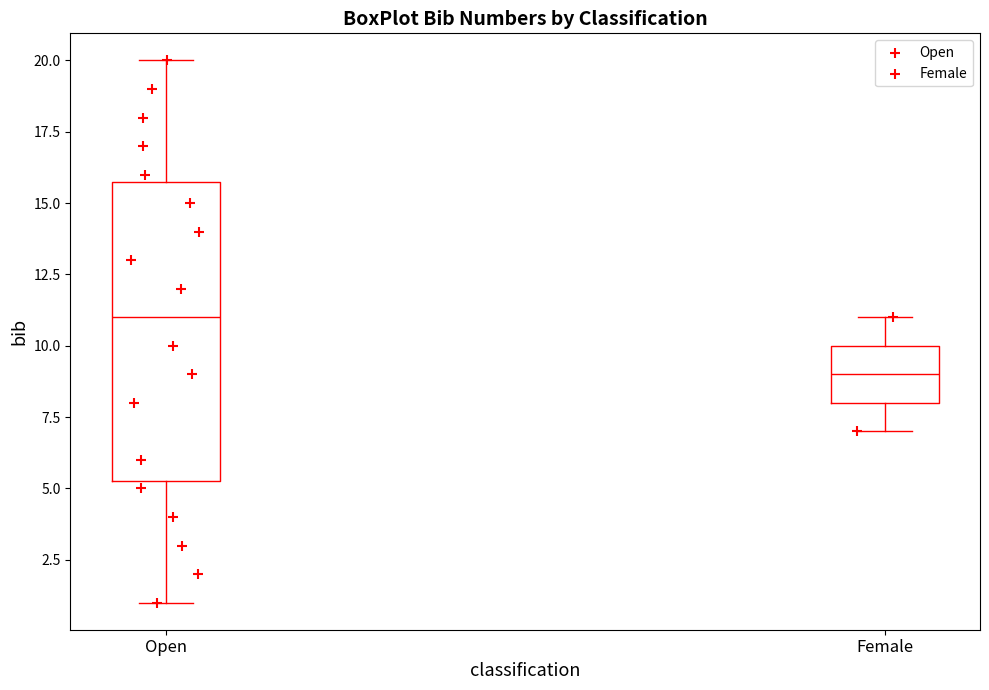

Which box has the highest median line?

Open